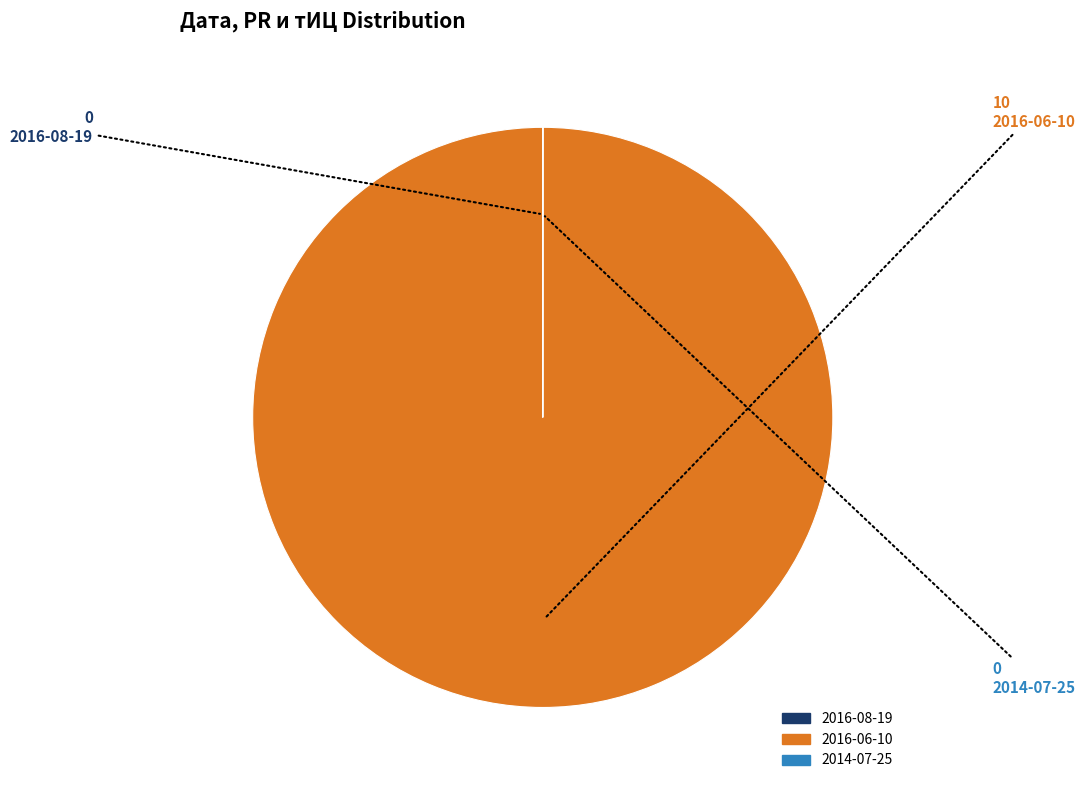

Is it true that 2016-06-10 is 100% of the pie?

True